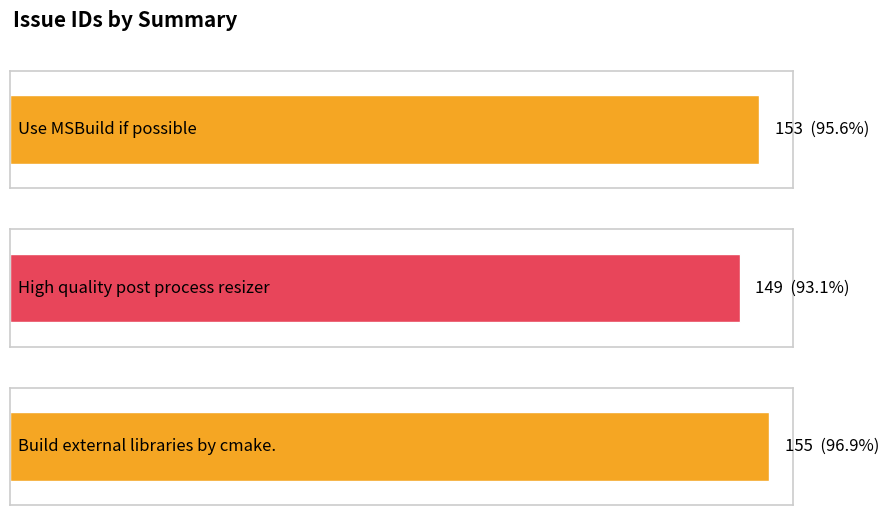

At which category does the chart reach its minimum across all series?

High quality post process resizer